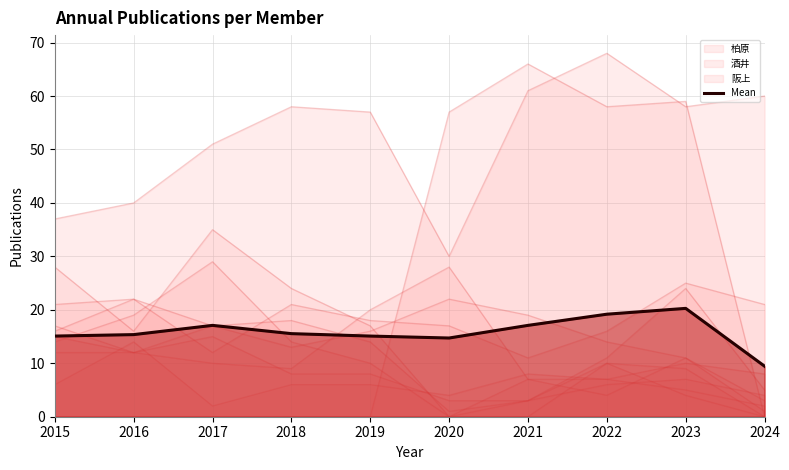

Where is the first local maximum?

2017